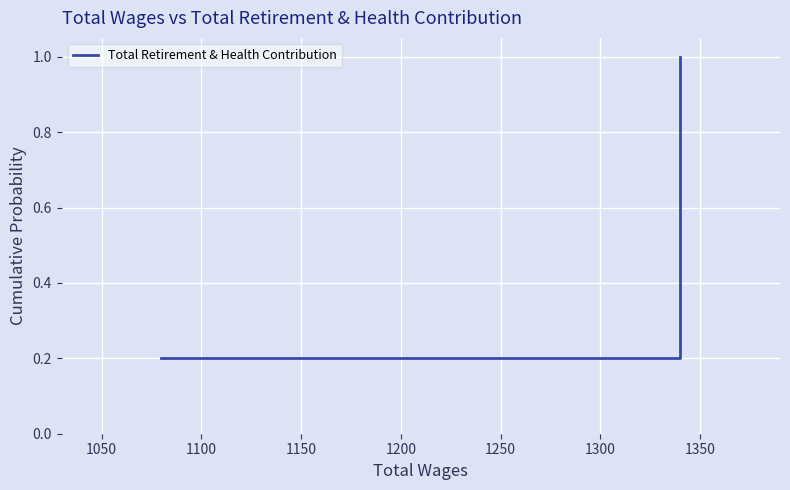

Count the values in the range 0 to 1.

5